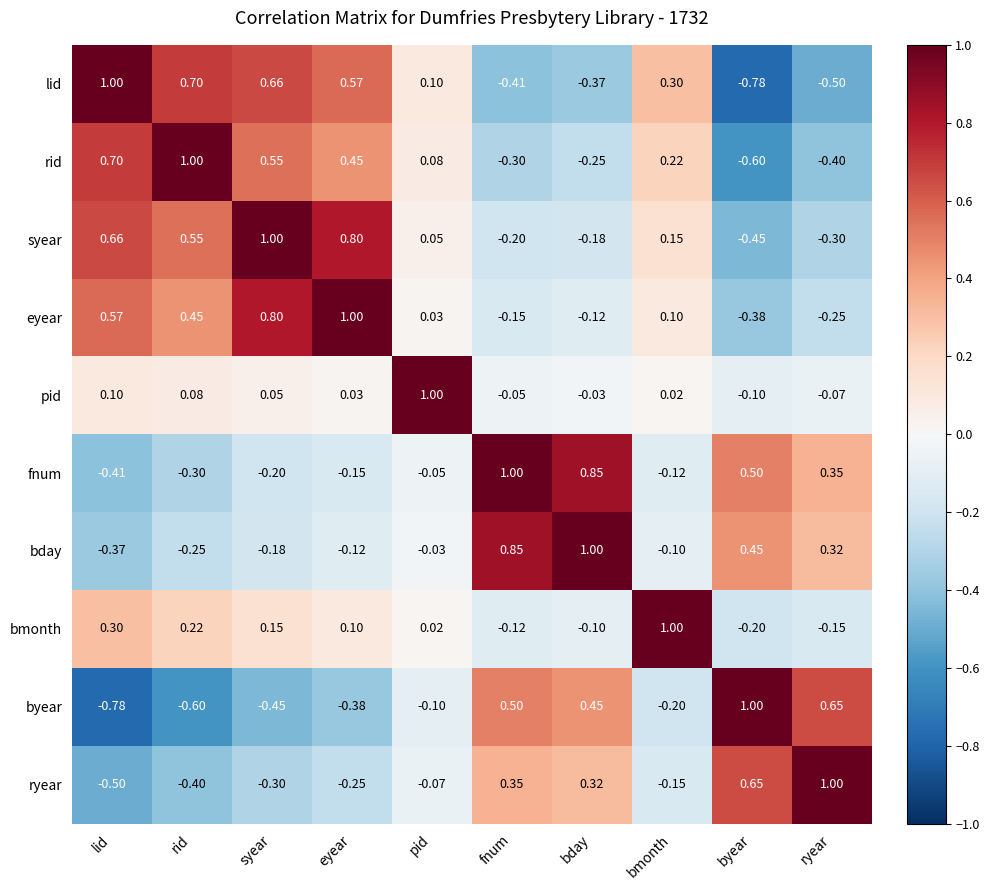

Rank the series at byear from highest to lowest value.

byear, ryear, fnum, bday, pid, bmonth, eyear, syear, rid, lid